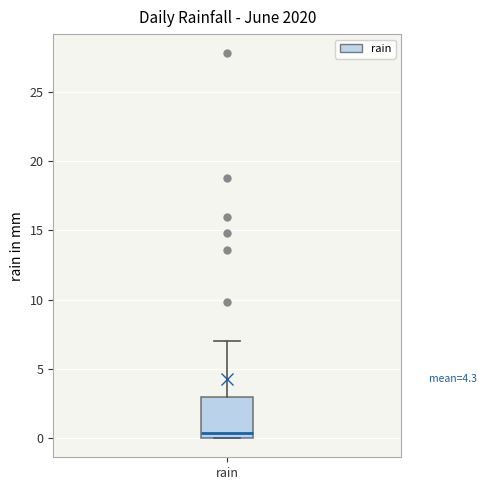

Transcribe this box plot: give where the median line is, the range the box spans, and where the two whiskers end, as read against the y-axis. The values are not printed on the chart, so give them approximately, as read against the axis.

median 0.5, box 0.0 to 3.0, whiskers 0.0 to 7.0